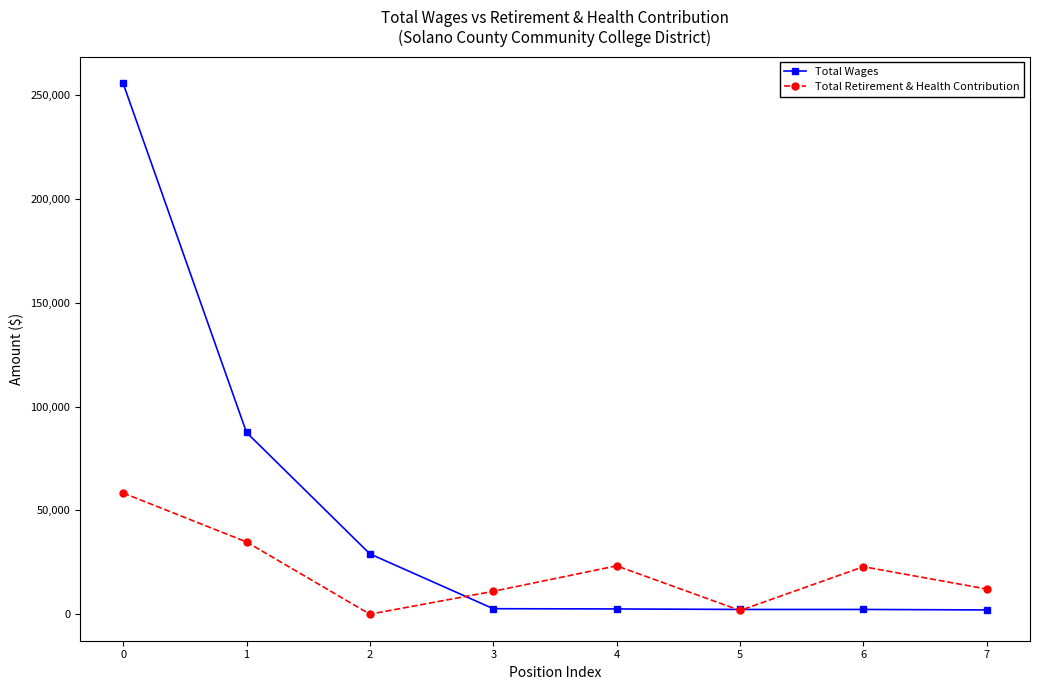

What is the maximum value for Total Retirement & Health Contribution?

58386